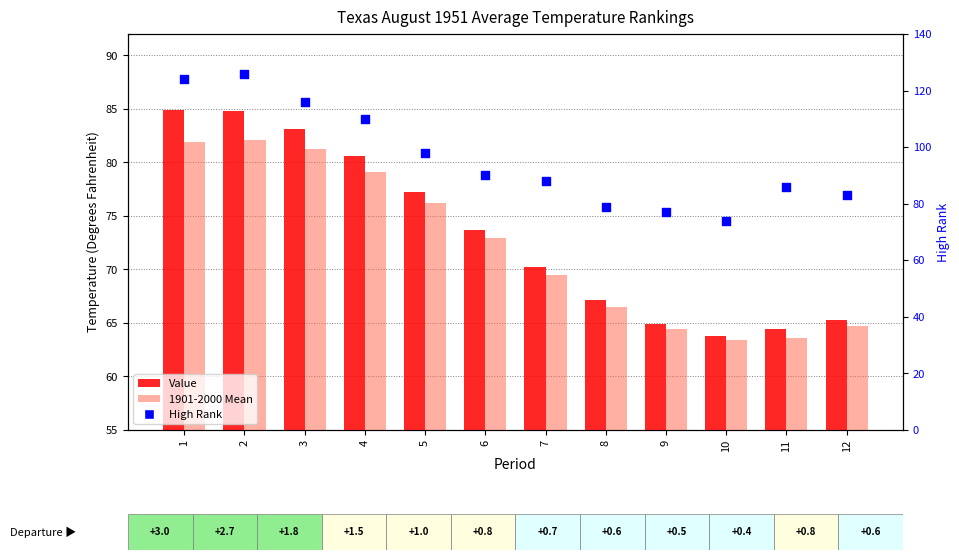

Which series reaches the maximum Y coordinate?

High Rank